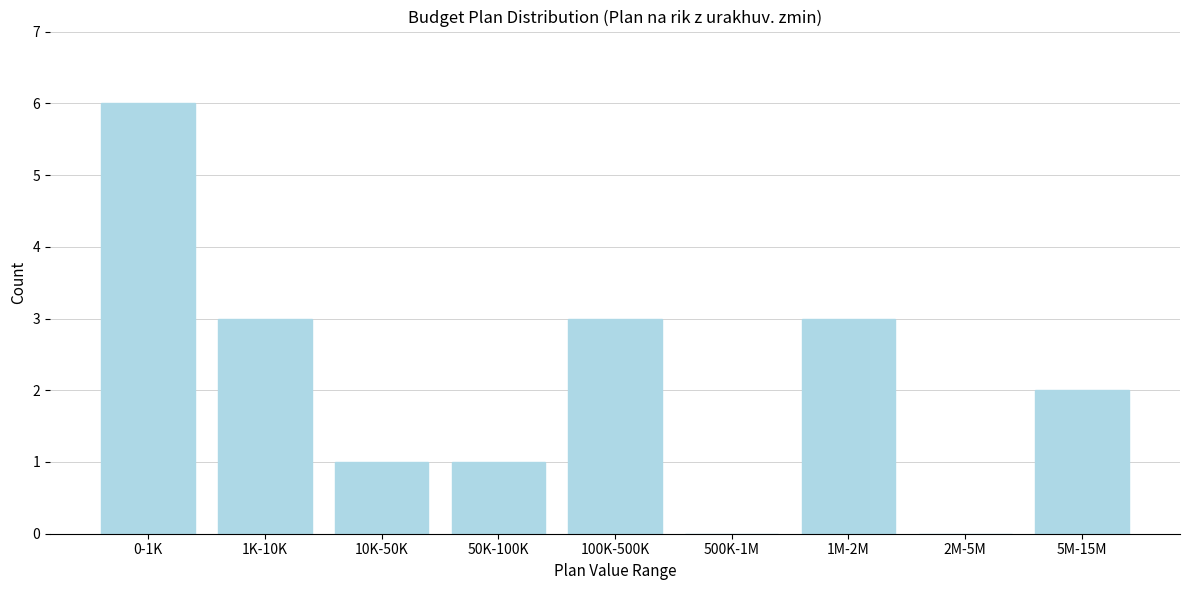

Reading left to right, what are all the values shown in this chart?

0-1K=6	1K-10K=3	10K-50K=1	50K-100K=1	100K-500K=3	500K-1M=0	1M-2M=3	2M-5M=0	5M-15M=2